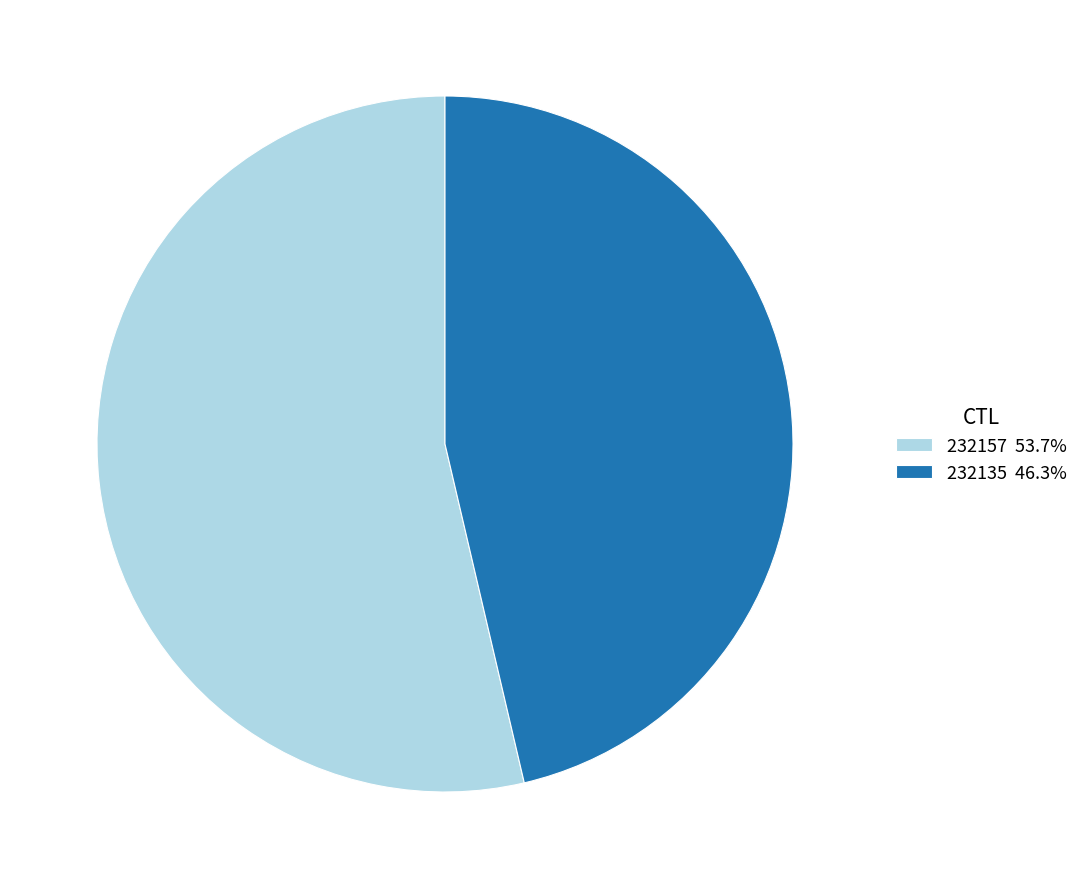

Rank the categories by value from highest to lowest.

232157, 232135